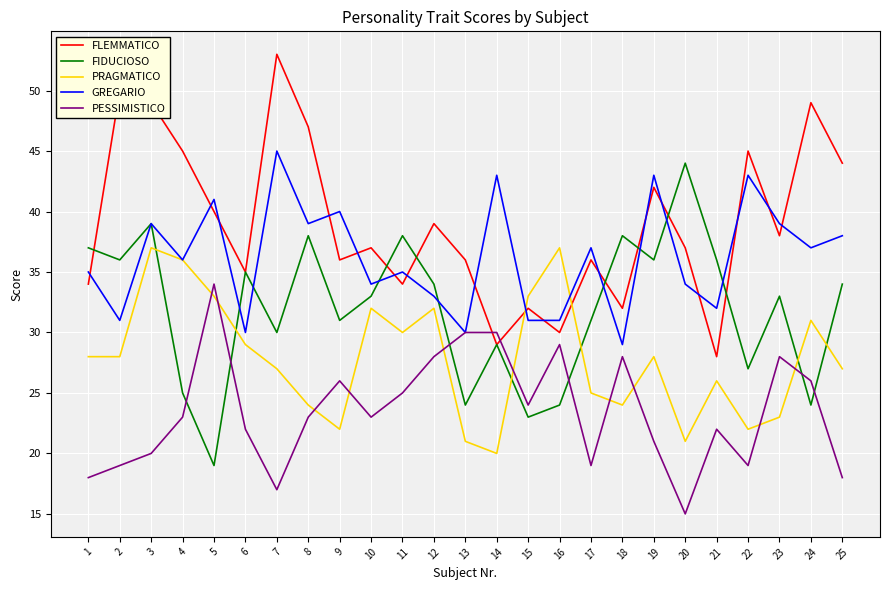

Is it true that PRAGMATICO equals 28 at 2?

True